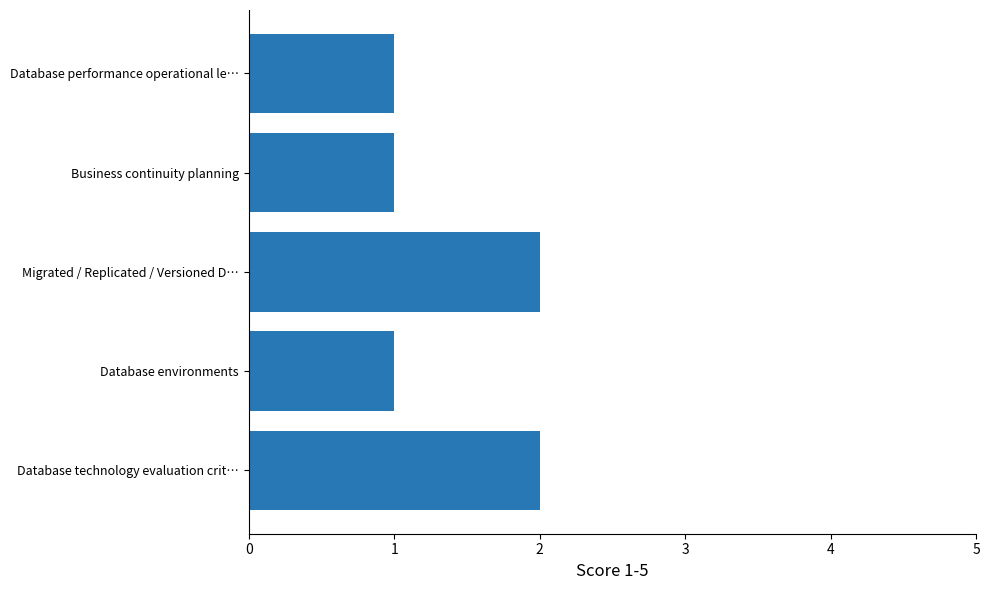

How many values are between 1 and 2?

5